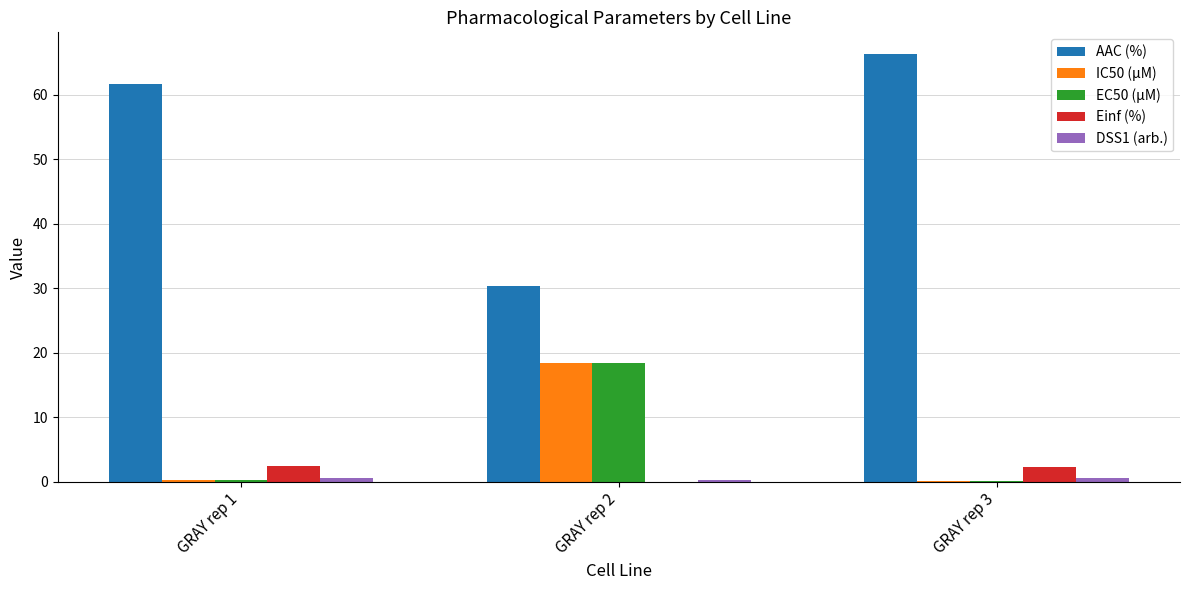

Is the value of Einf (%) at GRAY rep 3 greater than the value of EC50 (µM) at GRAY rep 3?

Yes